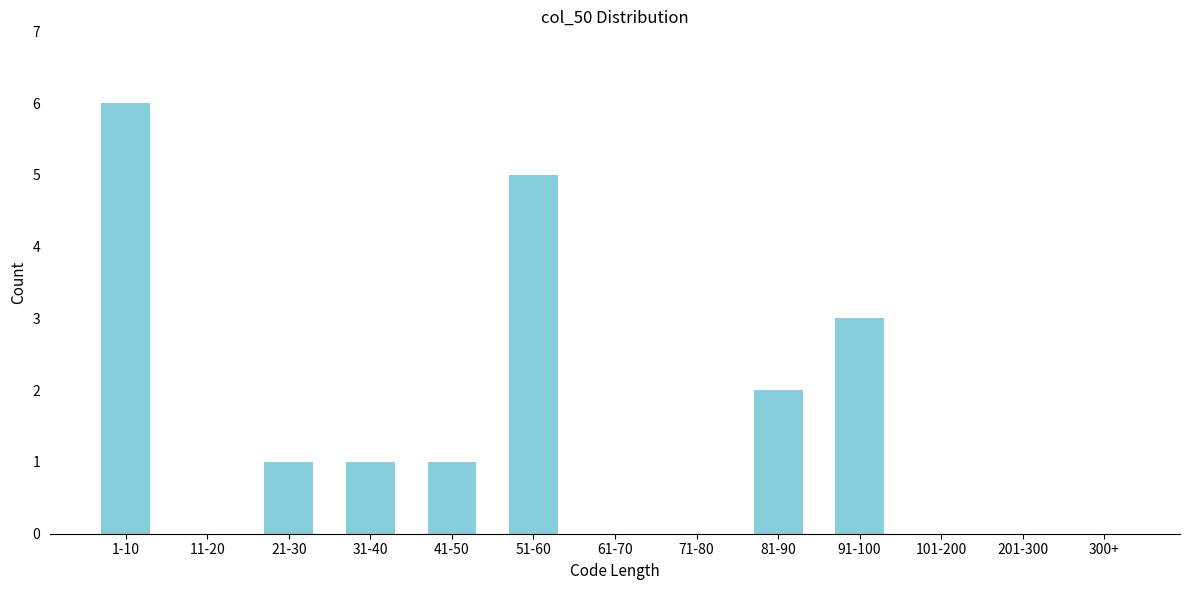

Reading right to left, transcribe all the data shown in this chart.

300+=0	201-300=0	101-200=0	91-100=3	81-90=2	71-80=0	61-70=0	51-60=5	41-50=1	31-40=1	21-30=1	11-20=0	1-10=6